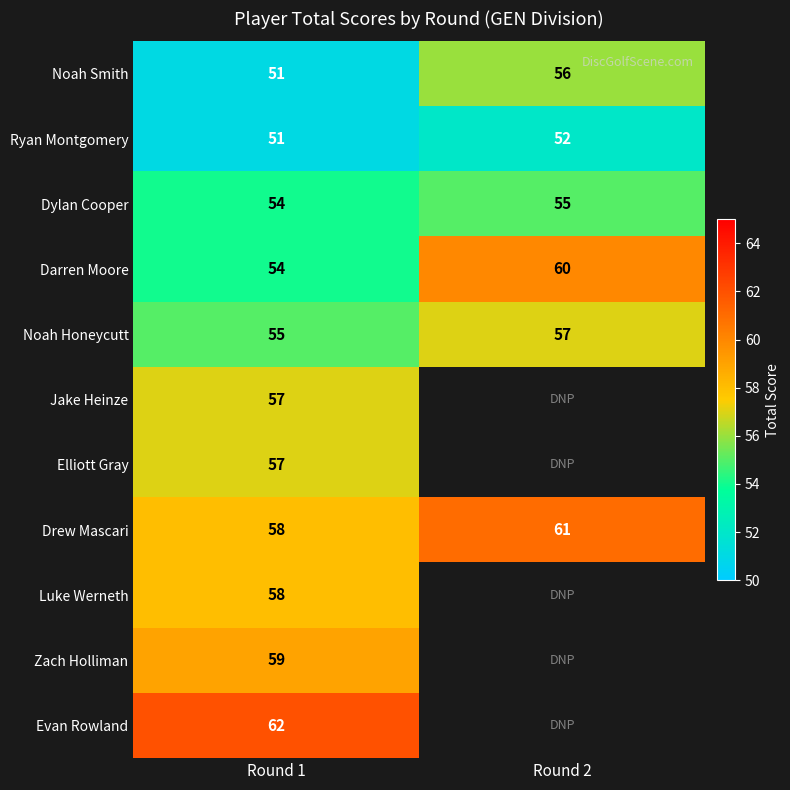

What is the spread (max minus min) of values at Round 1?

11